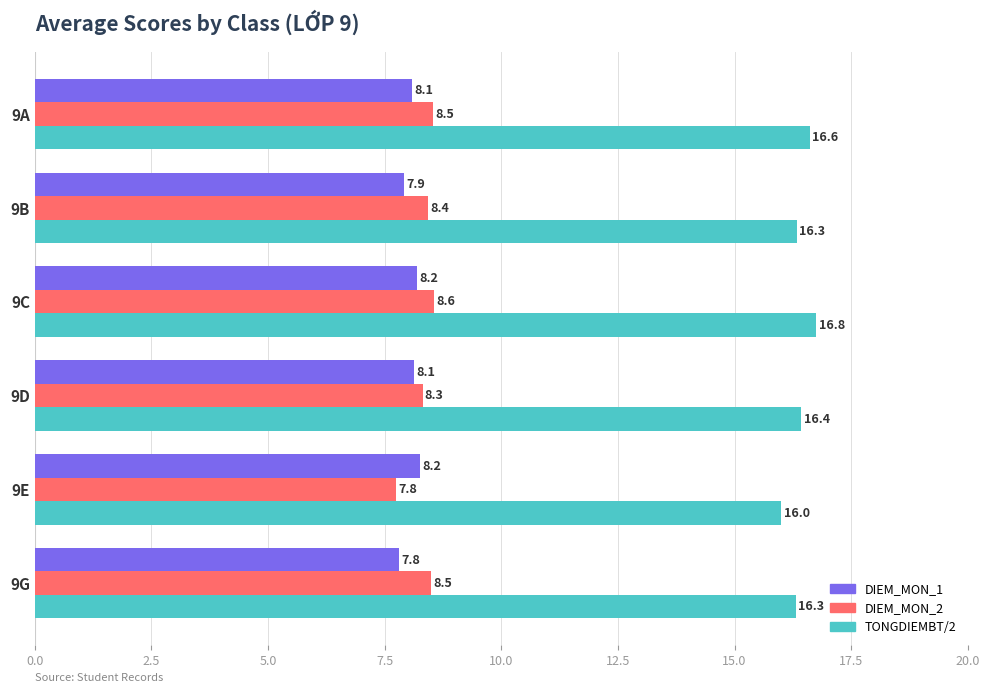

What is the sum of all DIEM_MON_2 values?

50.1